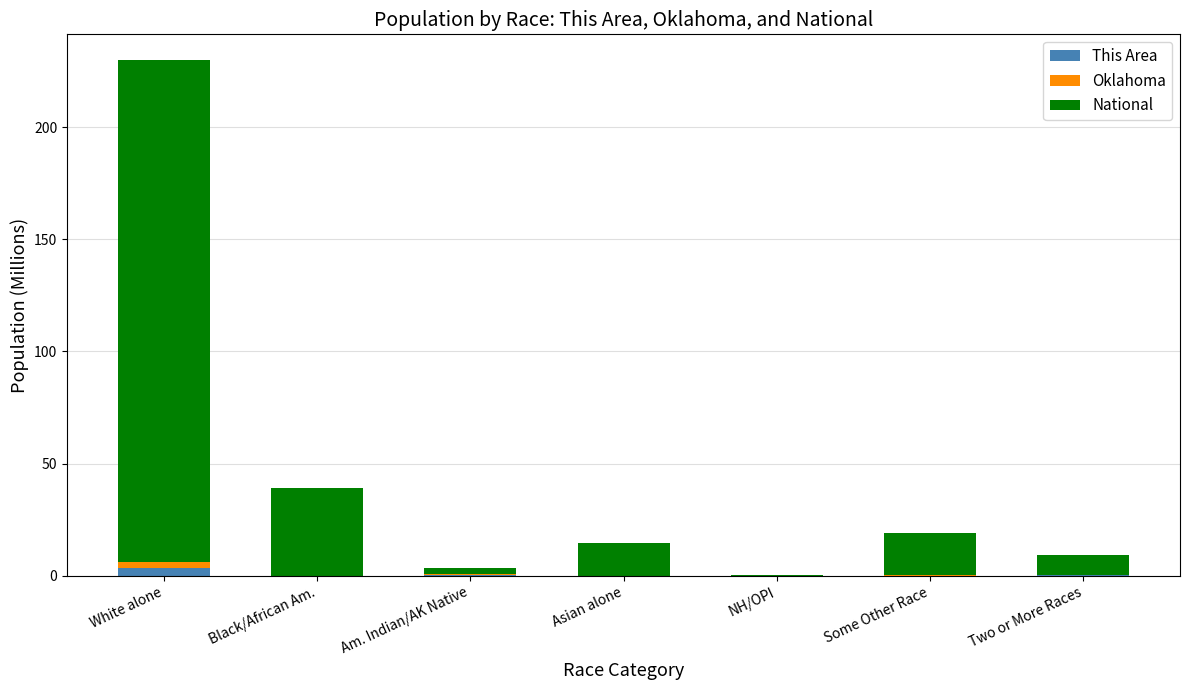

At which category is the sum across all series the highest?

White alone